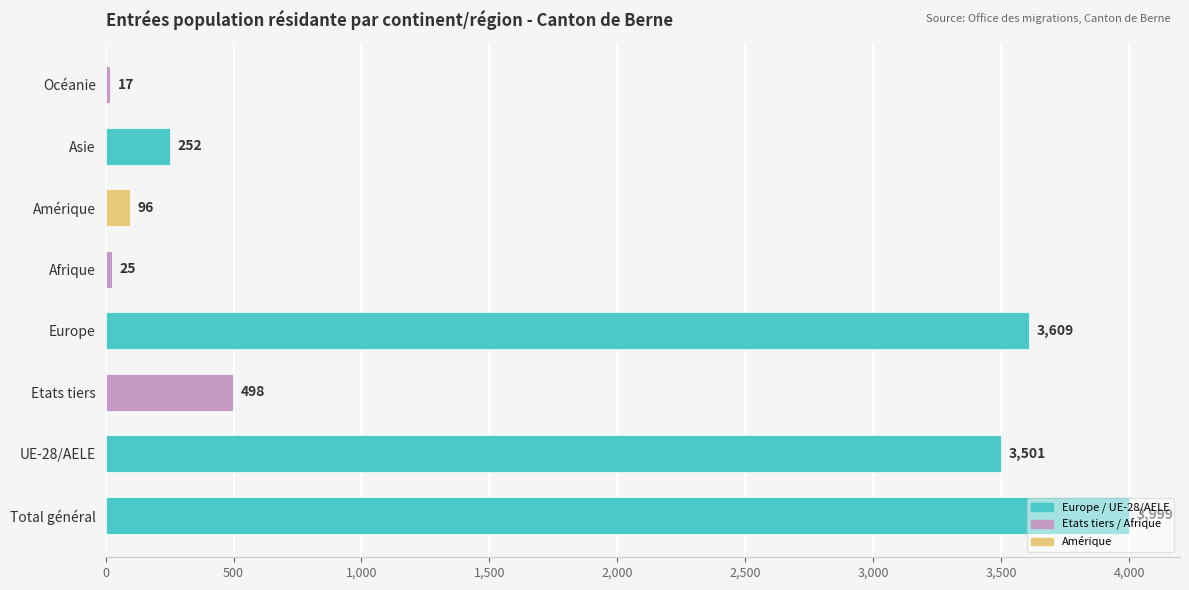

Which category has the lowest value across all series?

Océanie